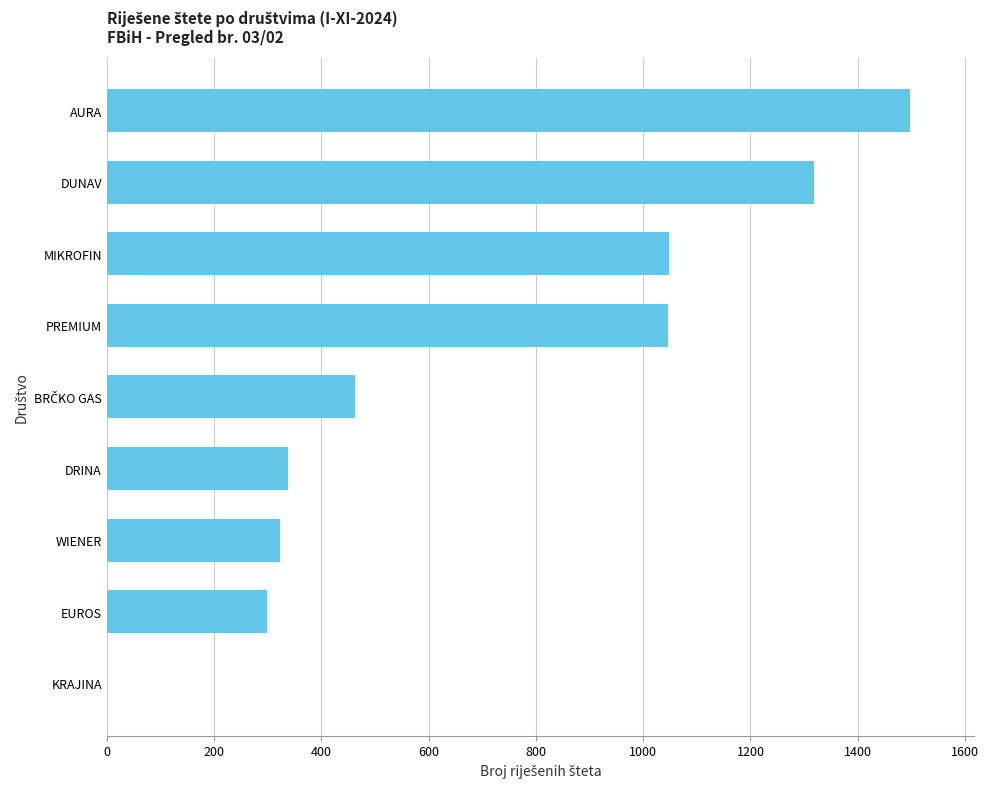

What is the approximate value at EUROS, to the nearest 50?

300